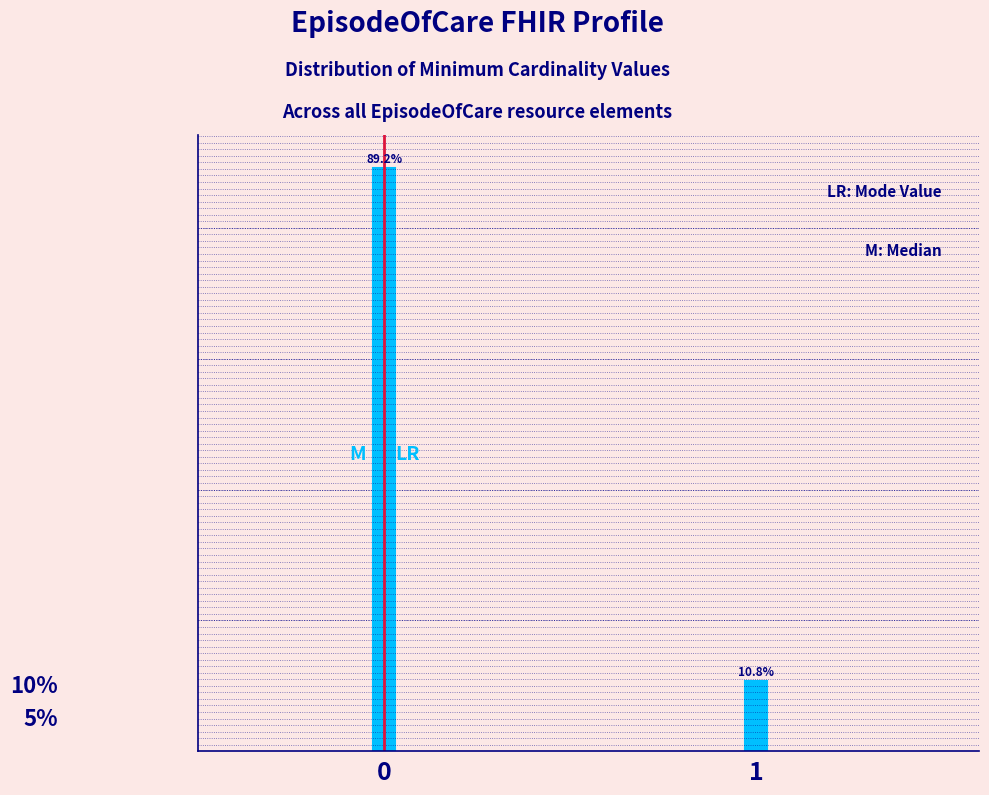

Rank the categories by value from highest to lowest.

0, 1